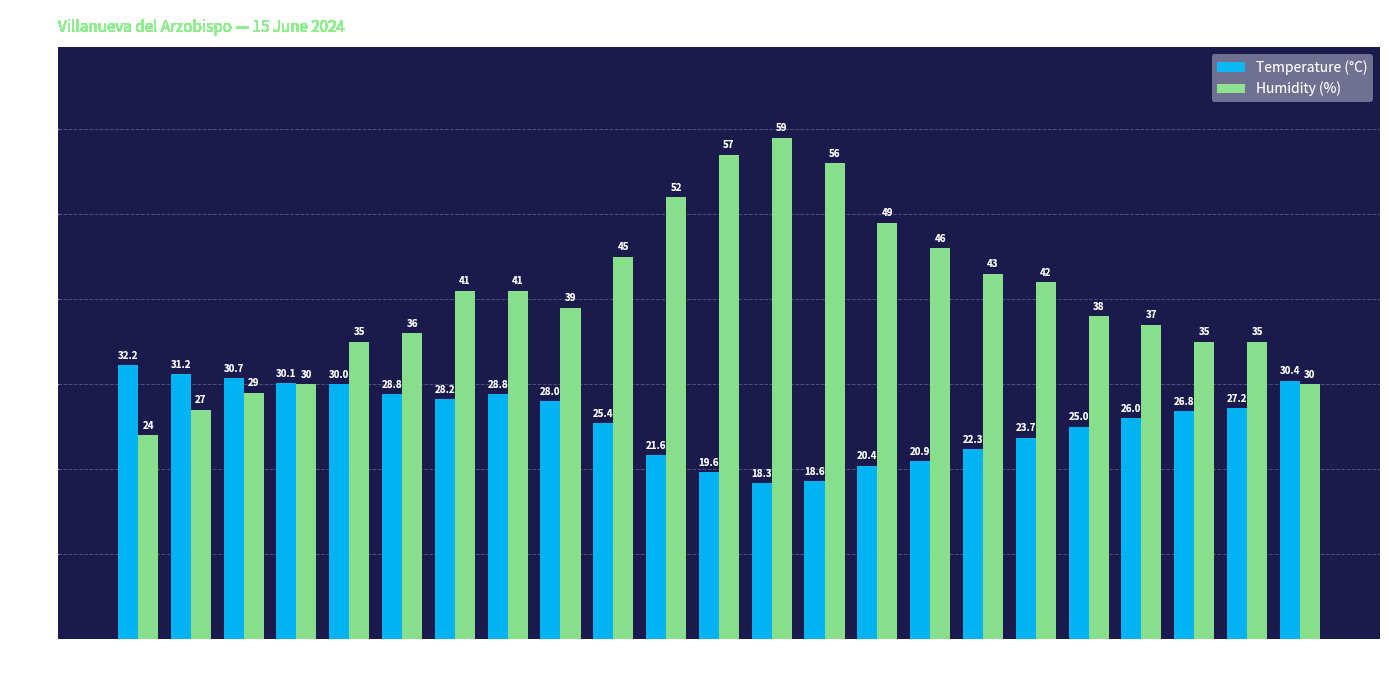

What is the value of the Humidity (%) bar at the 10th from the left?

45.0